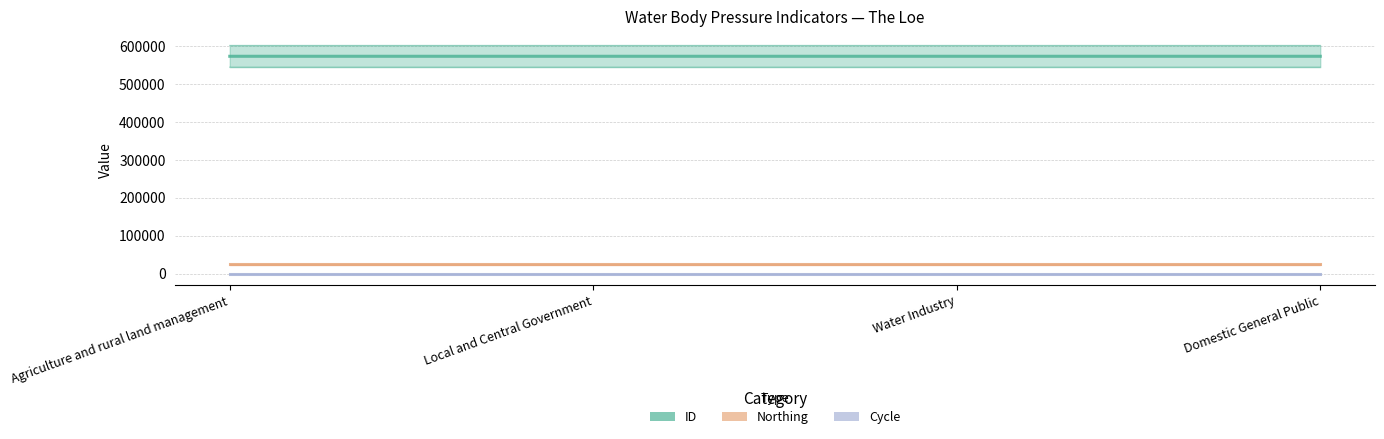

Reading left to right, transcribe all the data shown in this chart.

ID: Agriculture and rural land management=573229	Local and Central Government=573228	Water Industry=573227	Domestic General Public=573226
Northing: Agriculture and rural land management=25171	Local and Central Government=25171	Water Industry=25171	Domestic General Public=25171
Cycle: Agriculture and rural land management=3	Local and Central Government=3	Water Industry=3	Domestic General Public=3